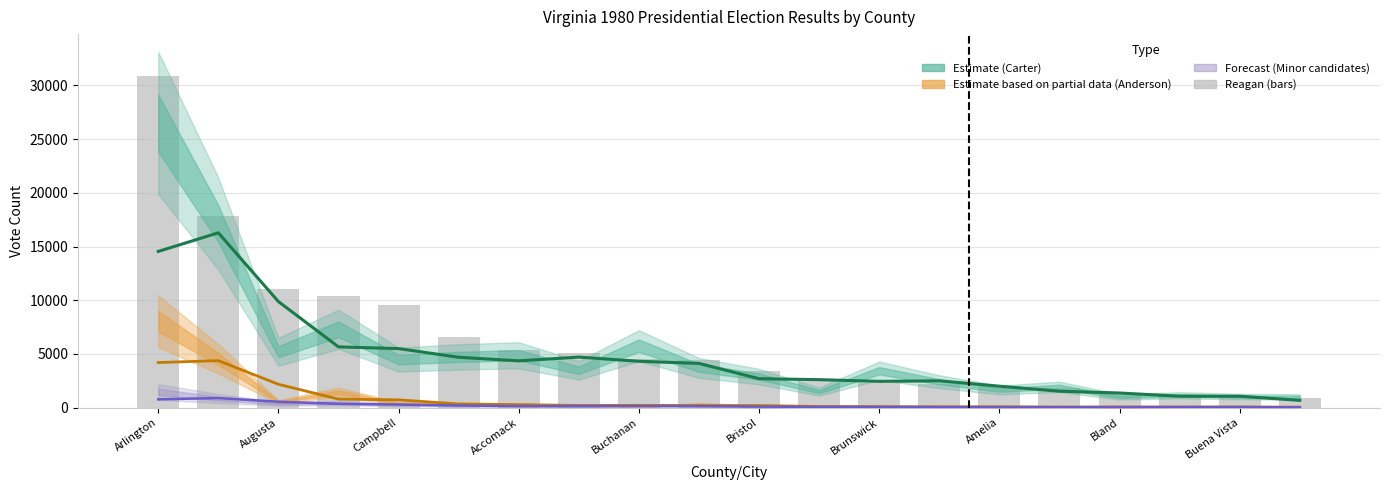

Rank the series by their maximum value, from lowest to highest.

Others (Forecast), John B. Anderson (Partial), Jimmy Carter (Estimate), Ronald W. Reagan